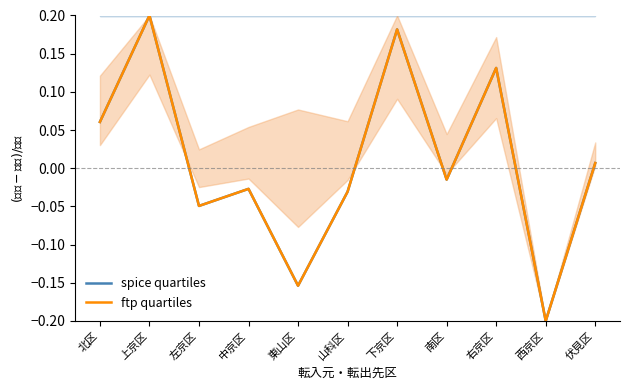

At which category does the chart reach its peak across all series?

上京区